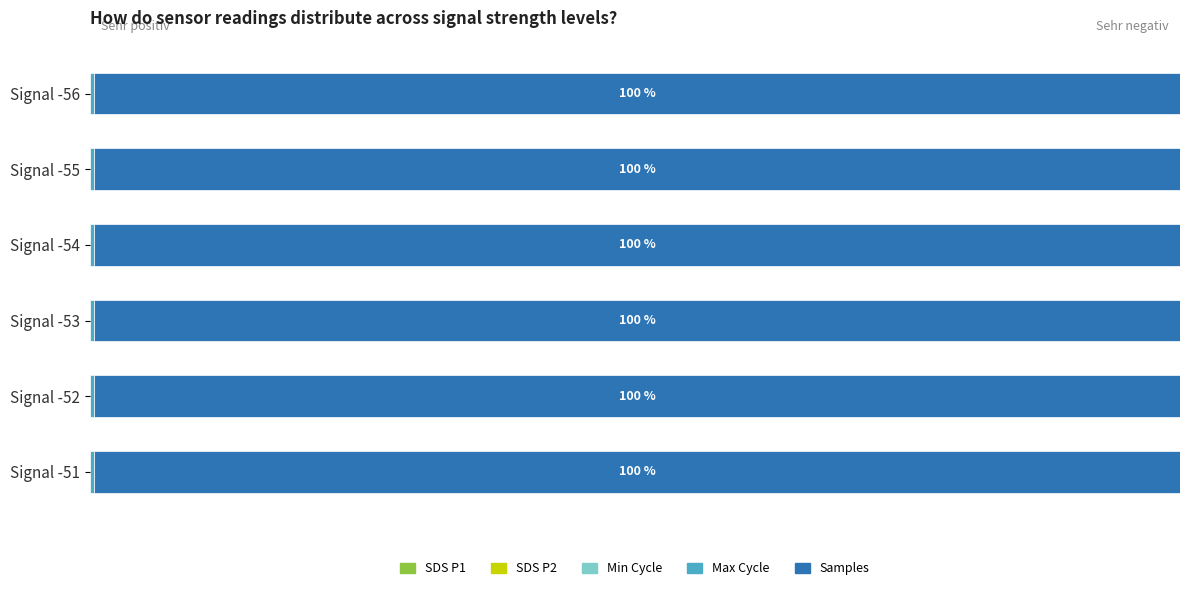

How many bars are there in total?

30